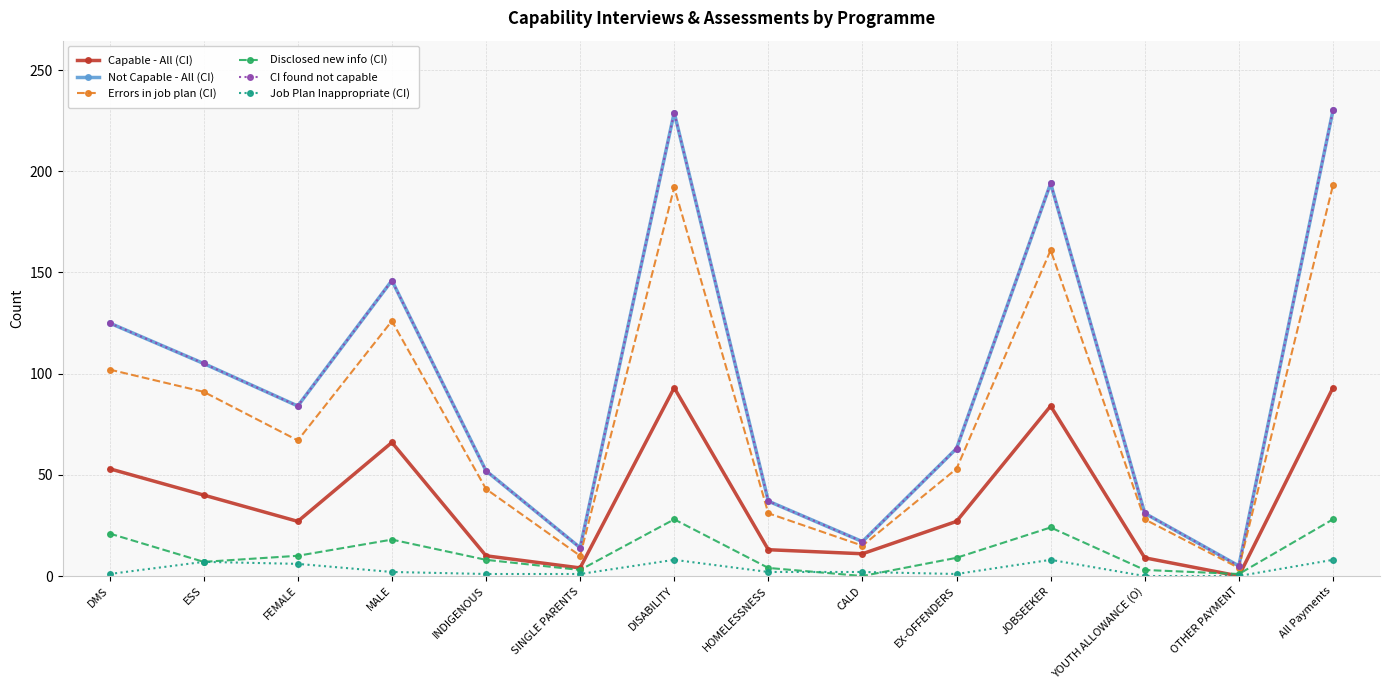

Is this an area chart (filled region under the line)?

No